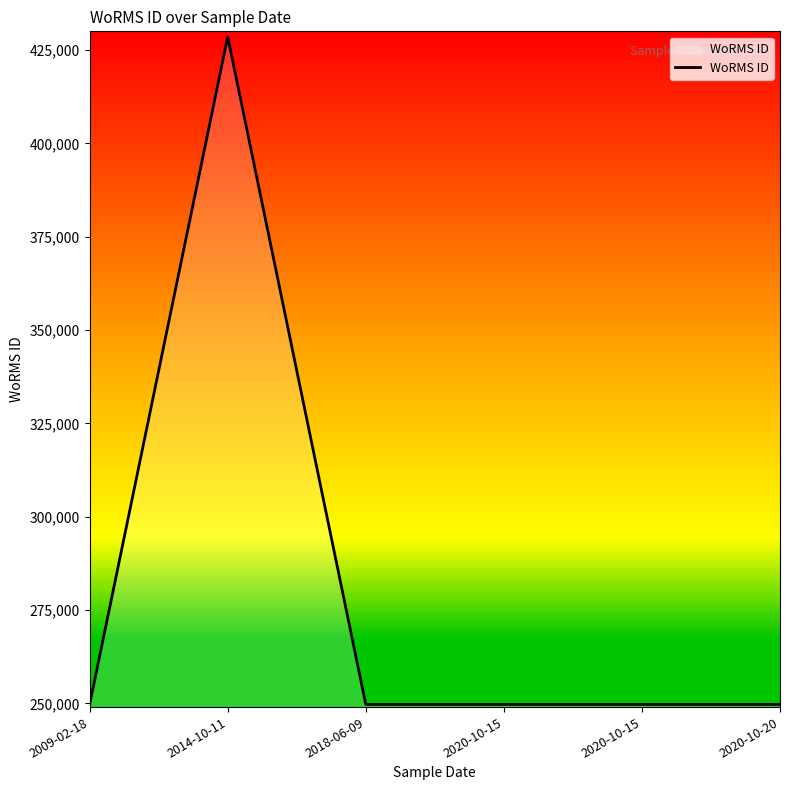

Count the number of values greater than 249725.

1